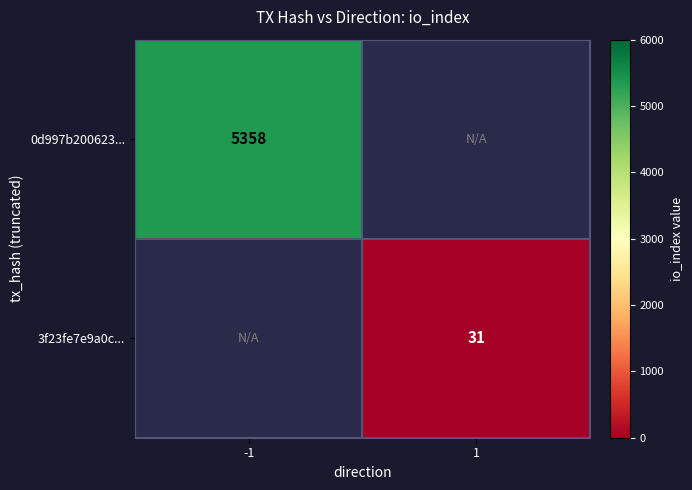

True or false: 3f23fe7e9a0c... has a value of 31 at 1.

True